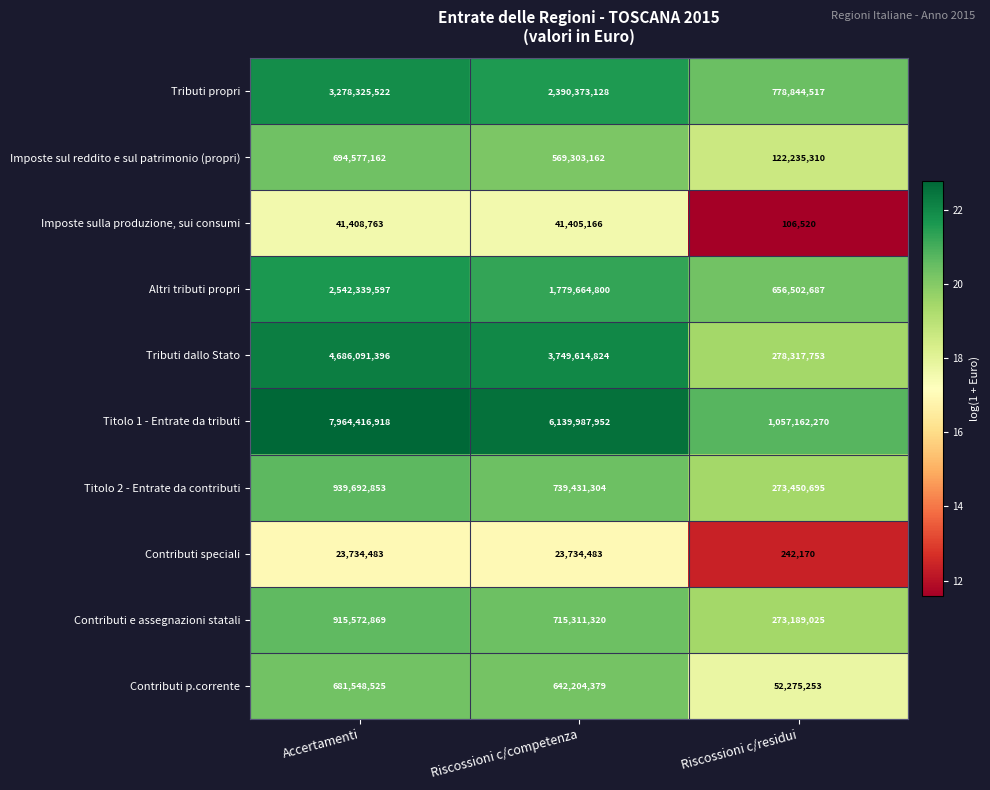

What is the sum of all Contributi p.corrente values?

1376028157